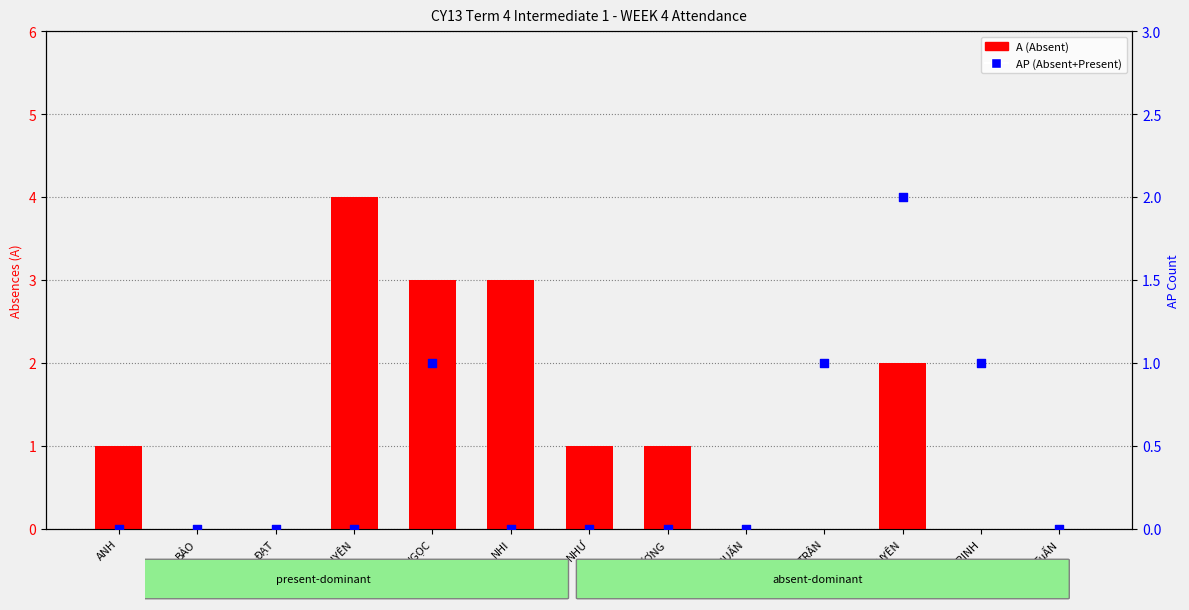

Which series has the largest Y range (max minus min)?

A (Absent)